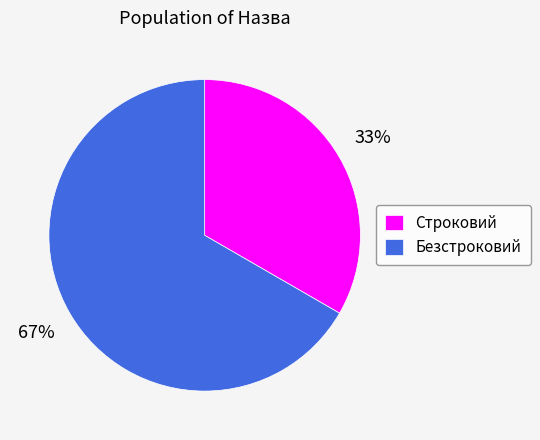

Is there a majority slice in this chart?

Yes